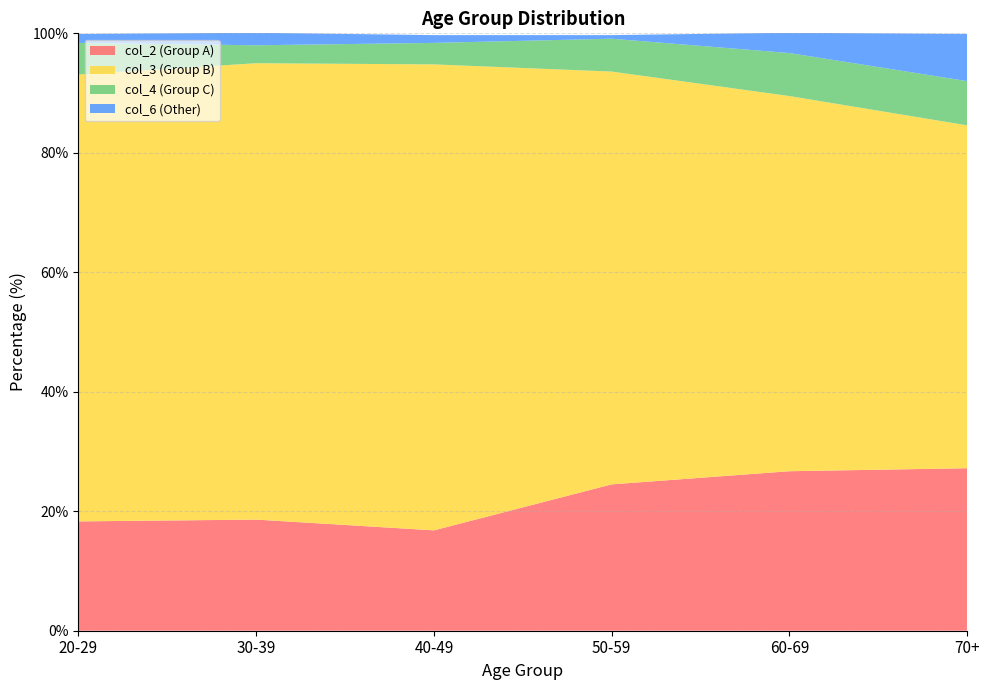

Reading right to left, what are all the values shown in this chart?

col_2: 27.2	26.7	24.5	16.8	18.6	18.3
col_3: 57.4	62.8	69.1	78.0	76.4	74.8
col_4: 7.4	7.2	5.5	3.6	3.0	5.3
col_6: 7.9	3.4	0.6	1.3	2.1	1.5